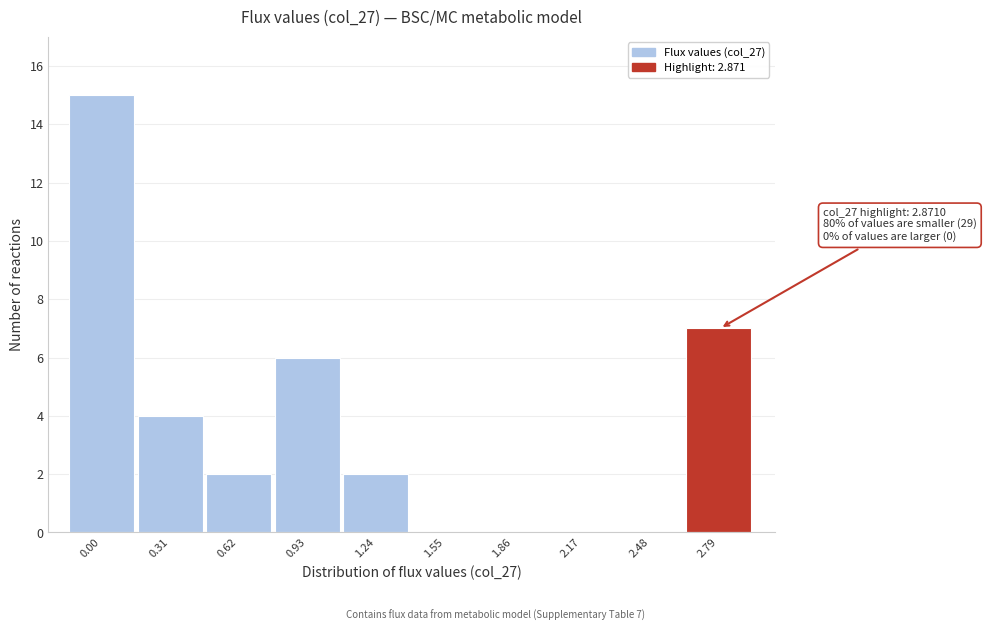

Reading left to right, transcribe all the data shown in this chart.

0.00=15	0.31=4	0.62=2	0.93=6	1.24=2	1.55=0	1.86=0	2.17=0	2.48=0	2.79=7